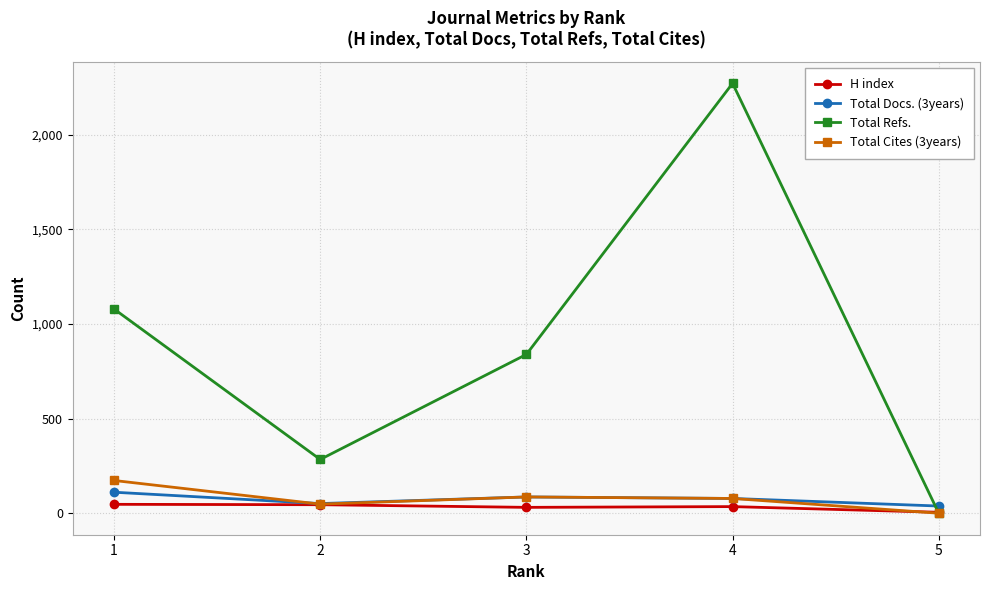

What is the maximum value shown in the chart?

2271